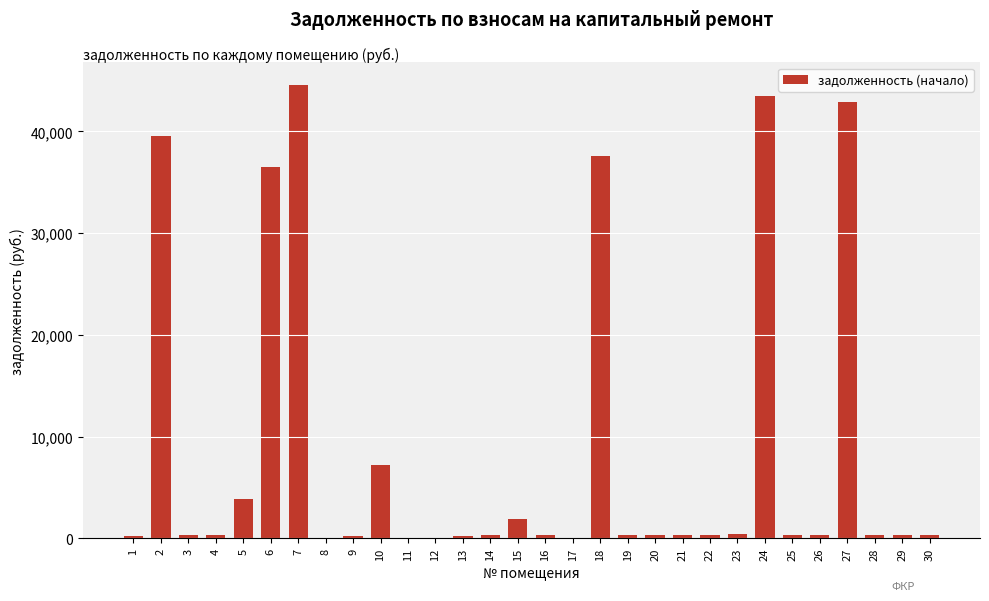

Is it true that the value at 15 is 1851.8?

True